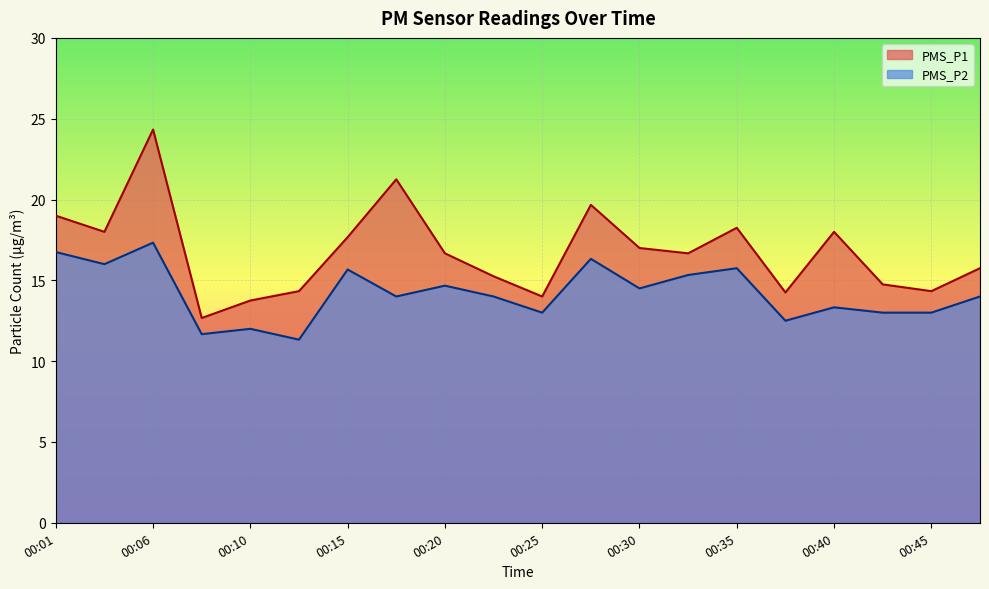

How many lines are shown in the chart?

2